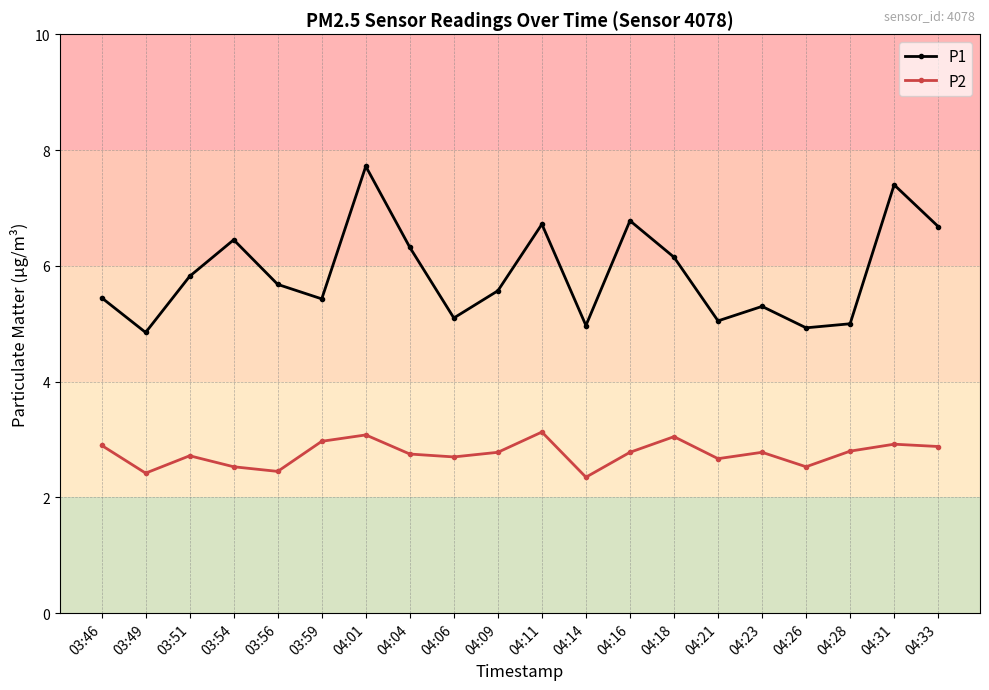

How many categories are shown in the chart?

20